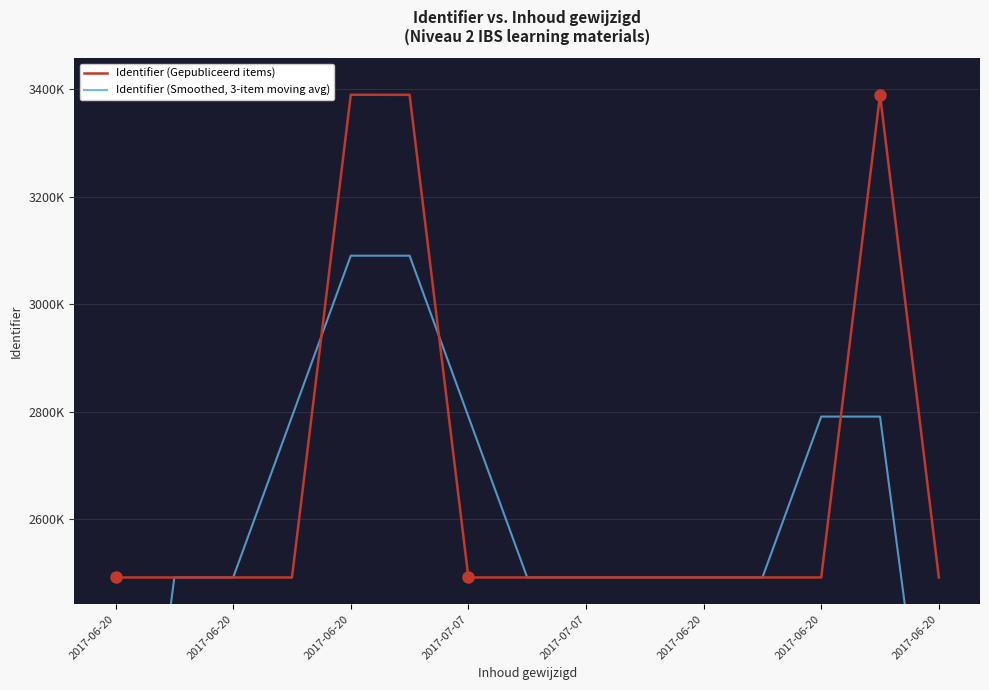

Which series changed the most between 2017-06-20 and 11?

Identifier (Smoothed, 3-item moving avg)